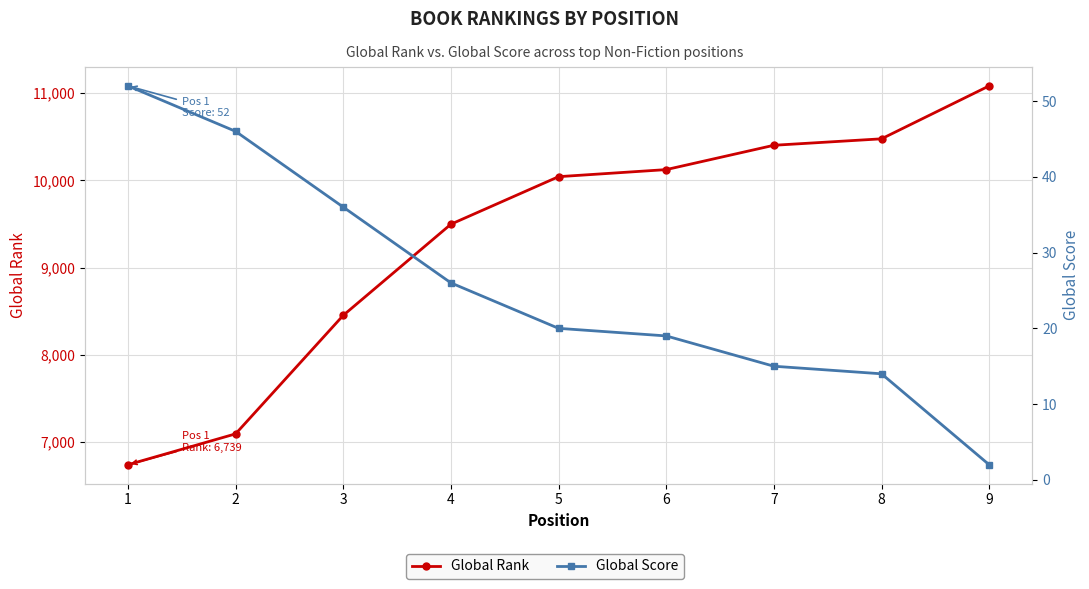

Rank the series at 1 from highest to lowest value.

Global Rank, Global Score